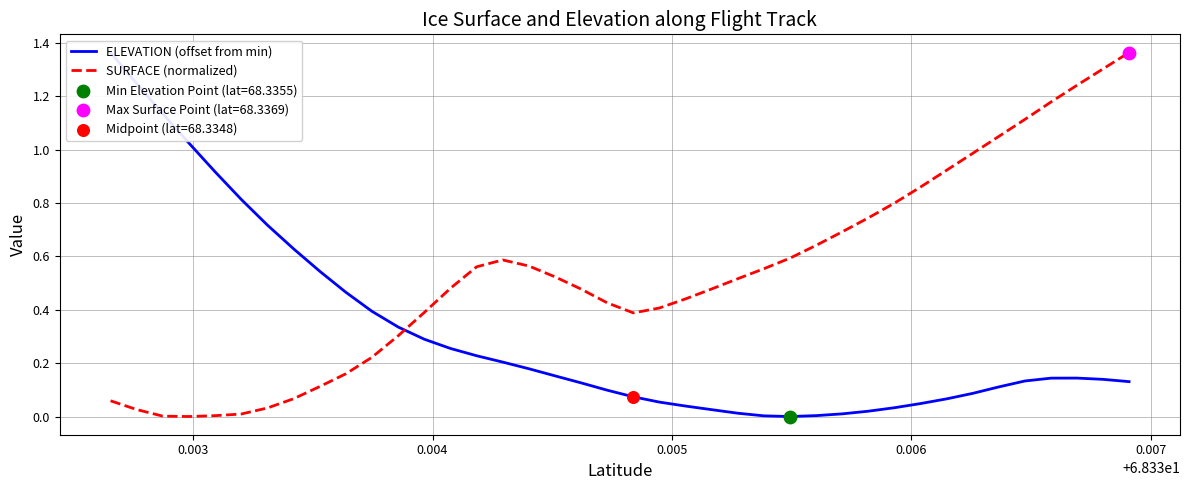

At how many categories does at least one series exceed 1?

10